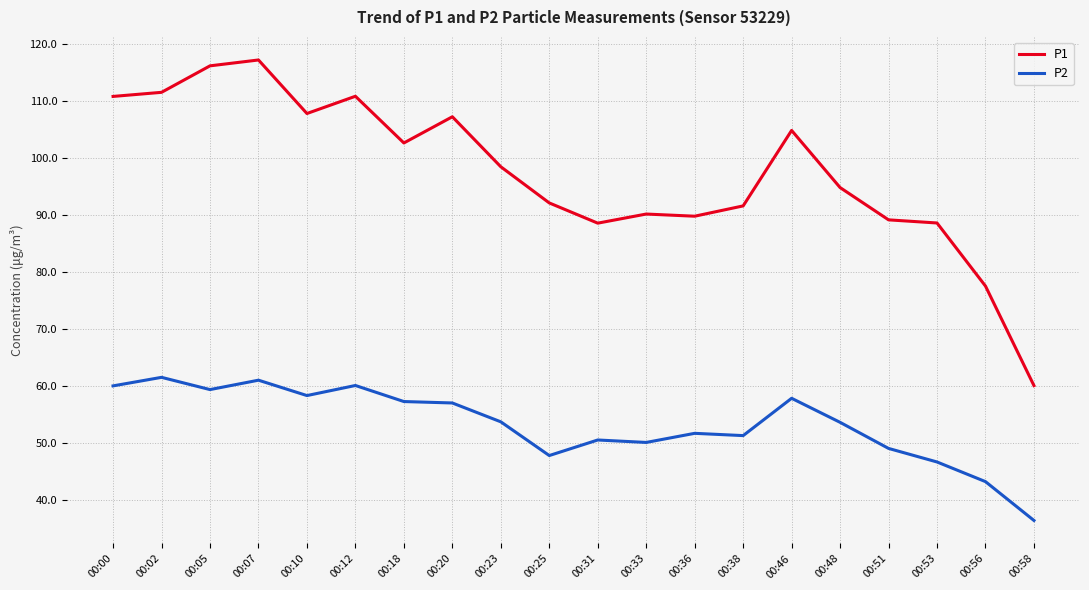

At which label is P2 closest to 48?

00:25